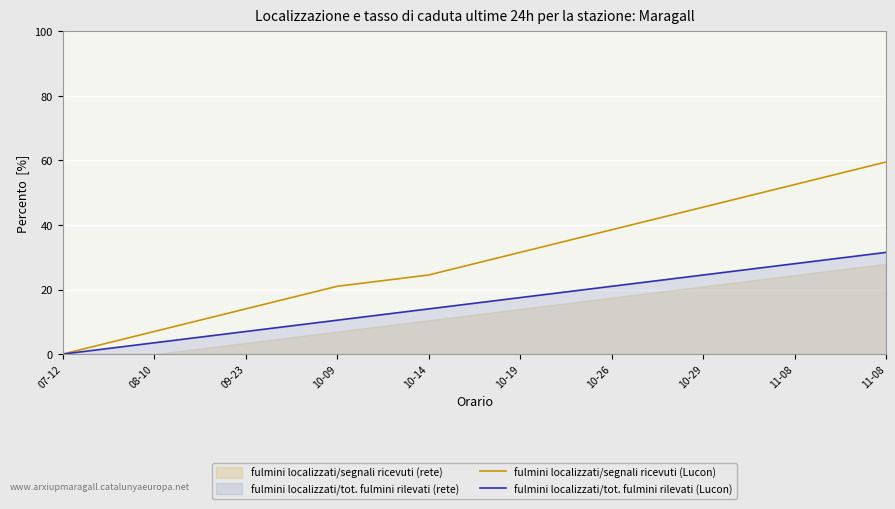

At how many categories does at least one series exceed 38?

4